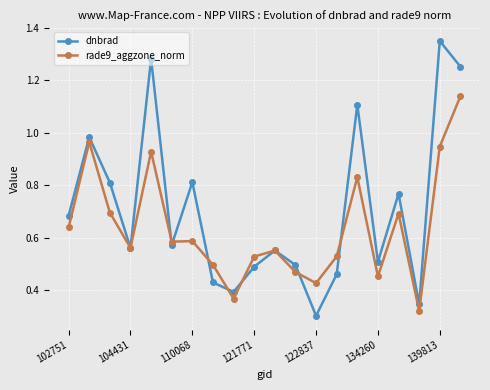

Rank the series by their maximum value, from highest to lowest.

dnbrad, rade9_aggzone_norm